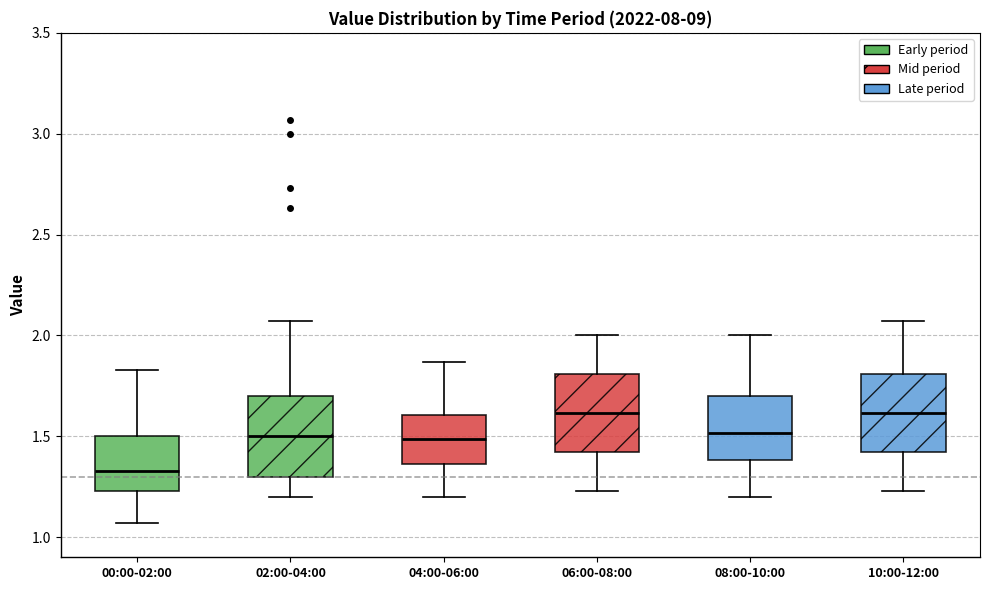

Which box has the lowest median line?

00:00-02:00